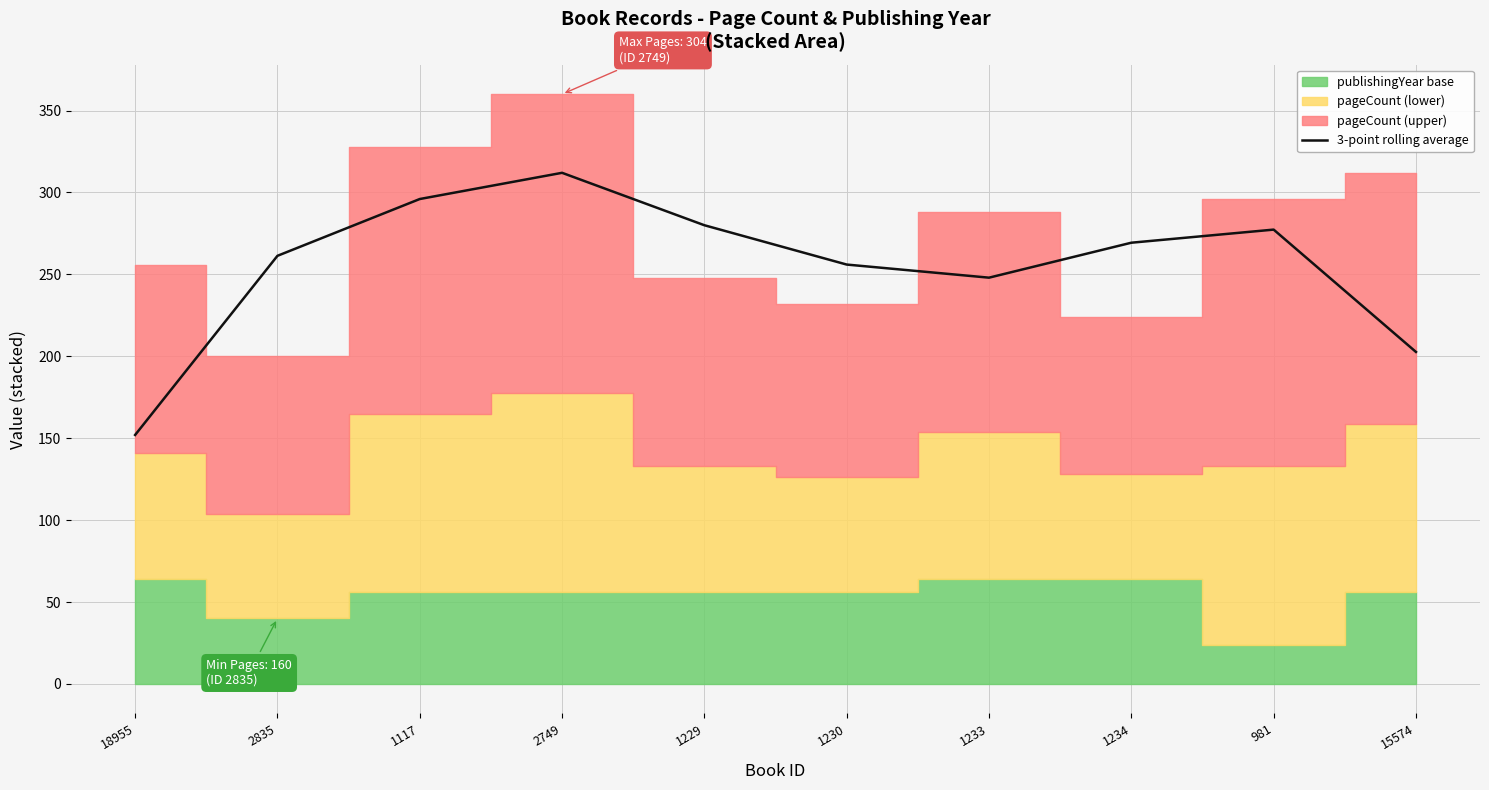

What is the minimum value for 3-point rolling average?

152.0